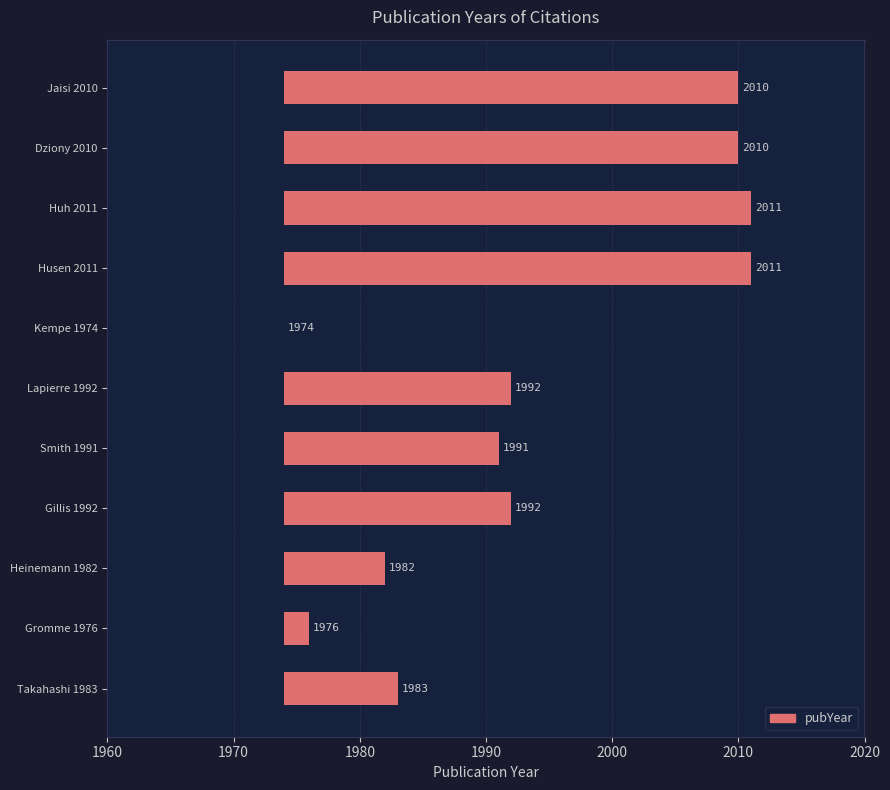

Does the chart contain any negative values?

No